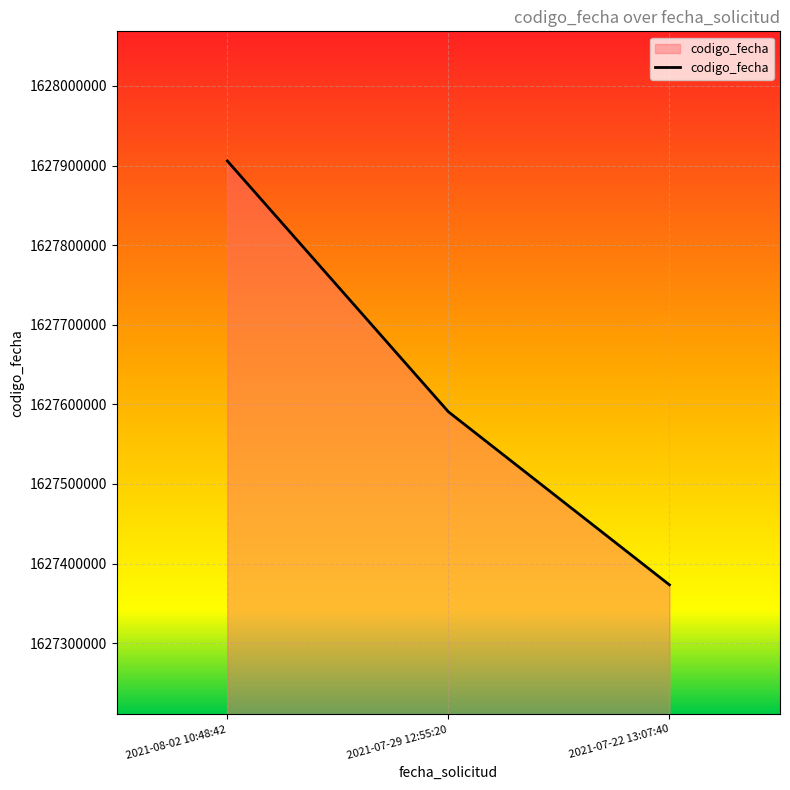

What is the average value?

1627623276